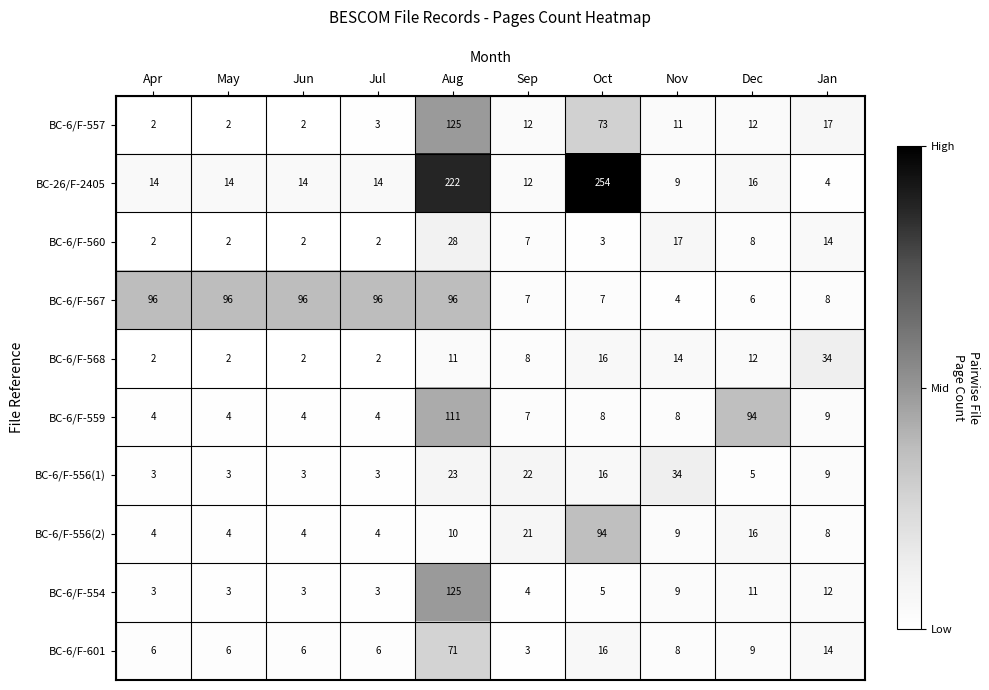

At which category is the sum across all series the highest?

Aug